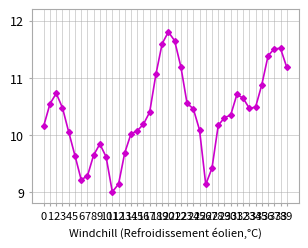

What is the change in value from 9 to 37?

+1.7